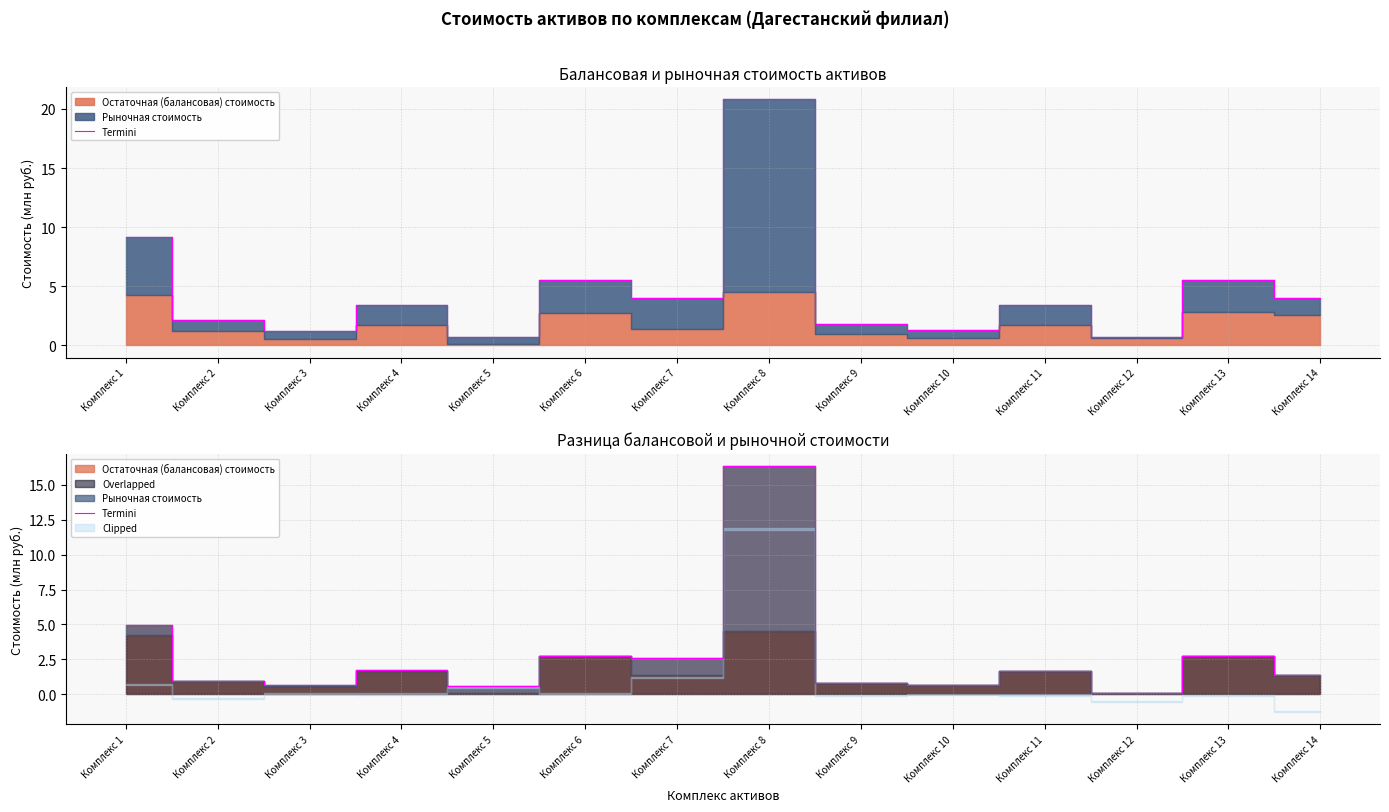

What is the change in value from Комплекс 2 to Комплекс 12?

-0.8